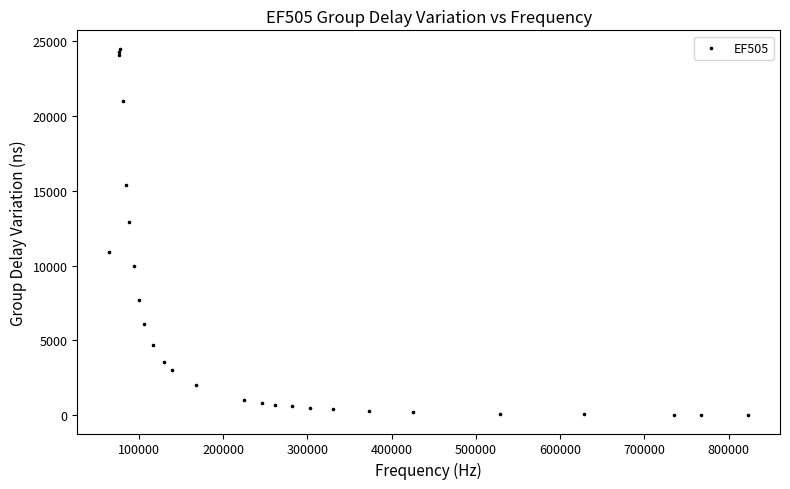

What Y value in the scatter plot is closest to 12246?

12924.2